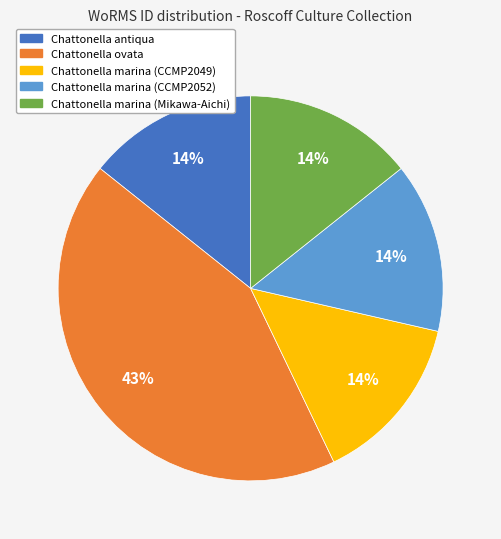

Count the number of slices in the pie.

5